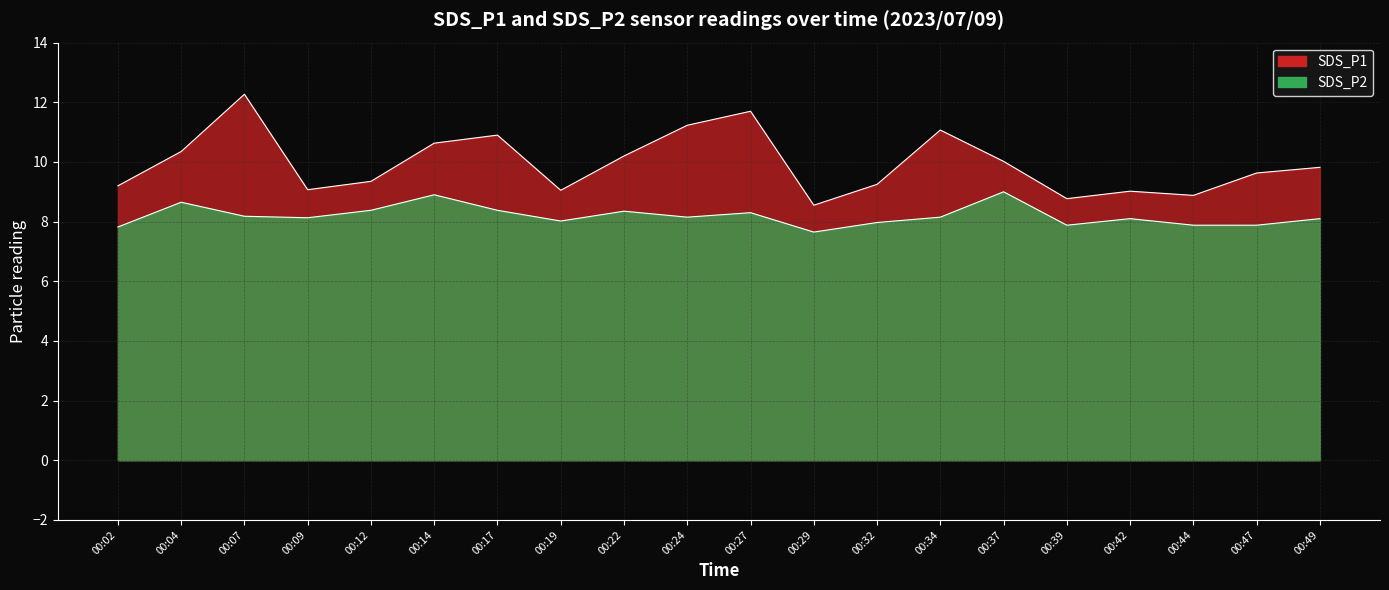

How many data points in SDS_P2 are less than 8?

6